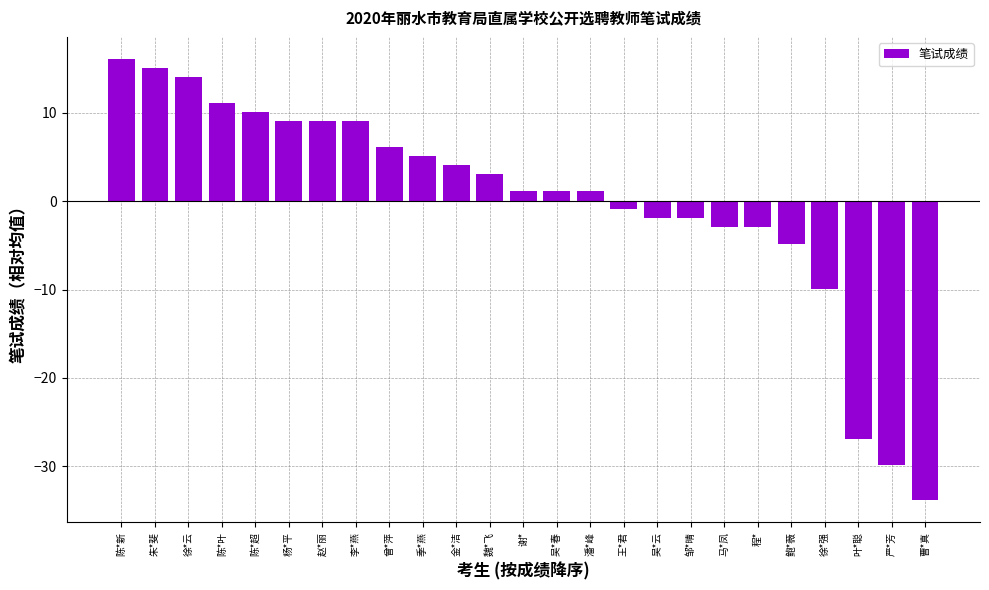

What is the label of the 20th bar from the left?

程*